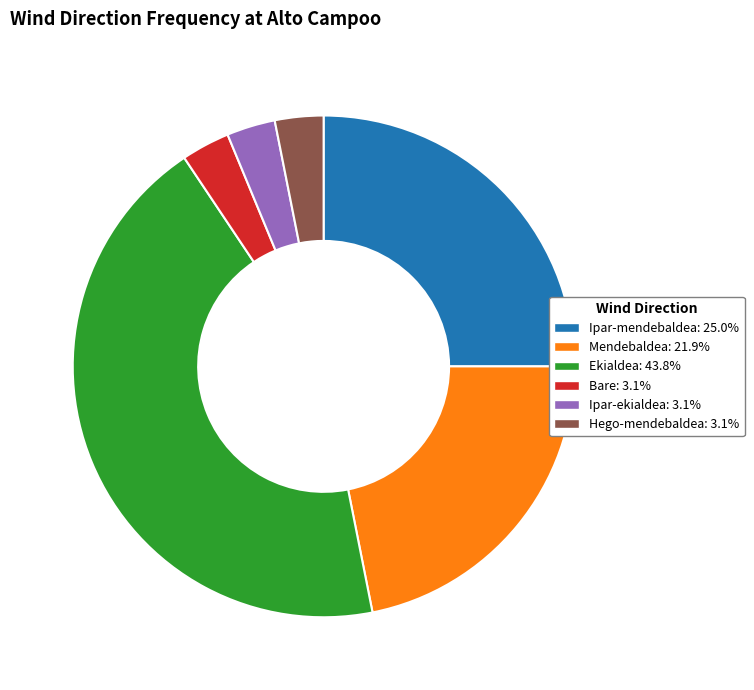

Count the number of slices in the pie.

6